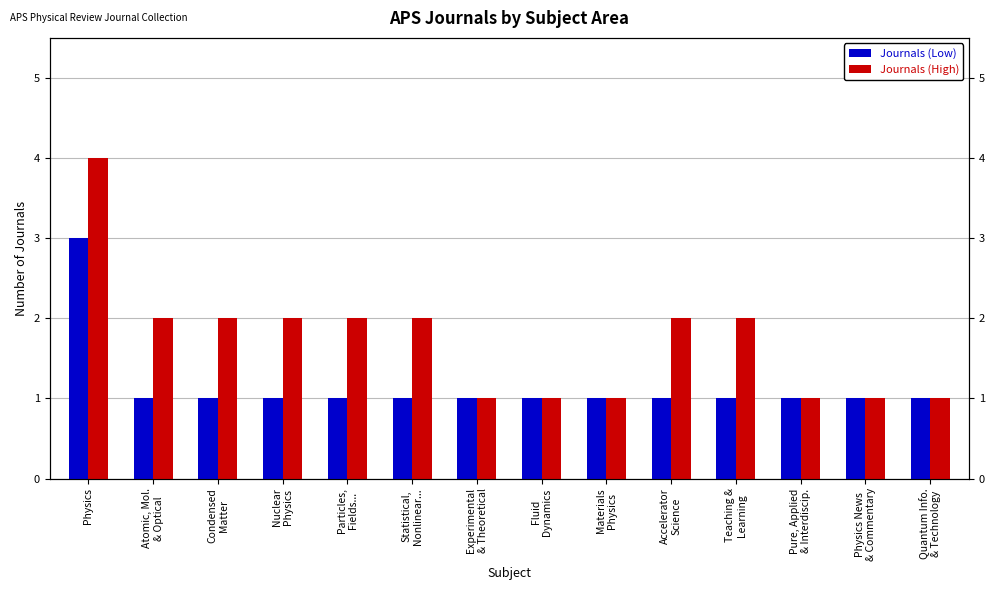

What is the minimum value for Journals (High)?

1